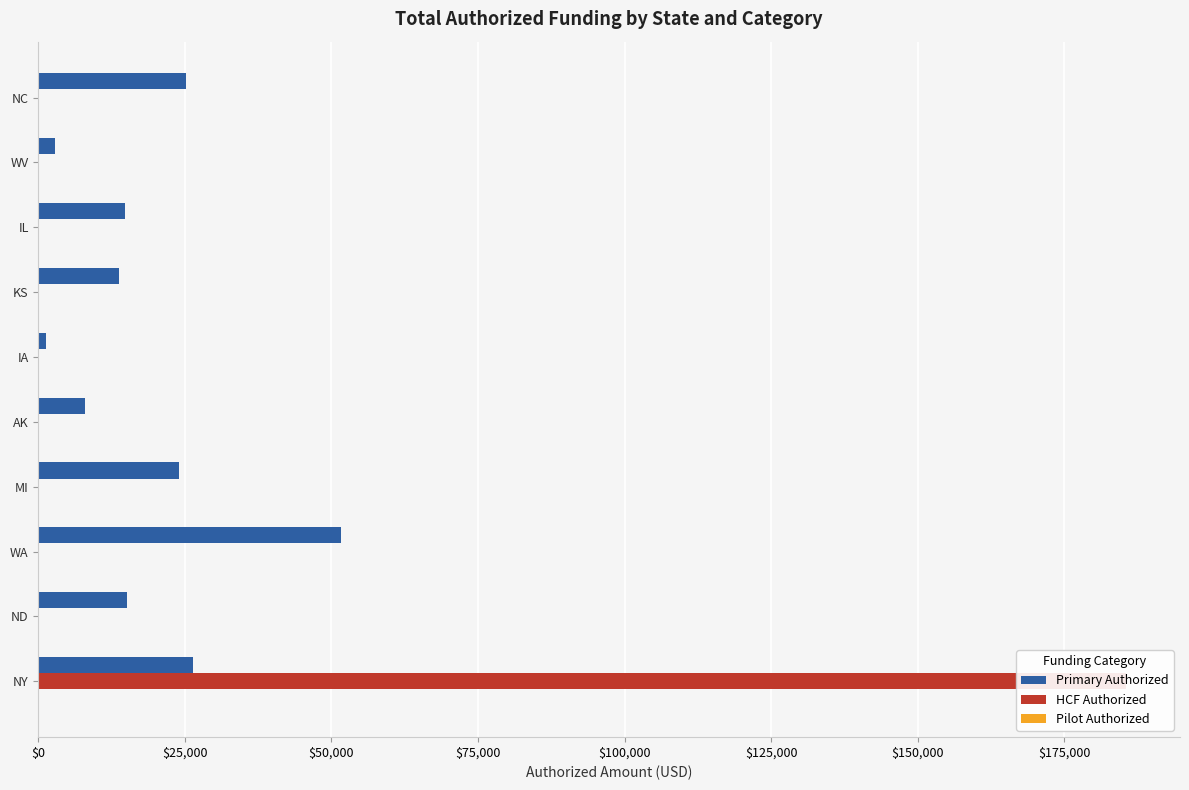

What is the greatest value displayed?

185458.4